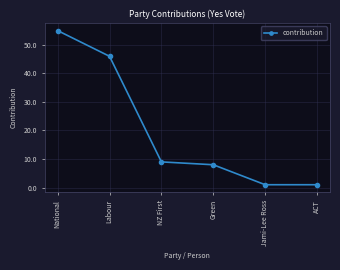

The value at Green is 11. True or false?

False